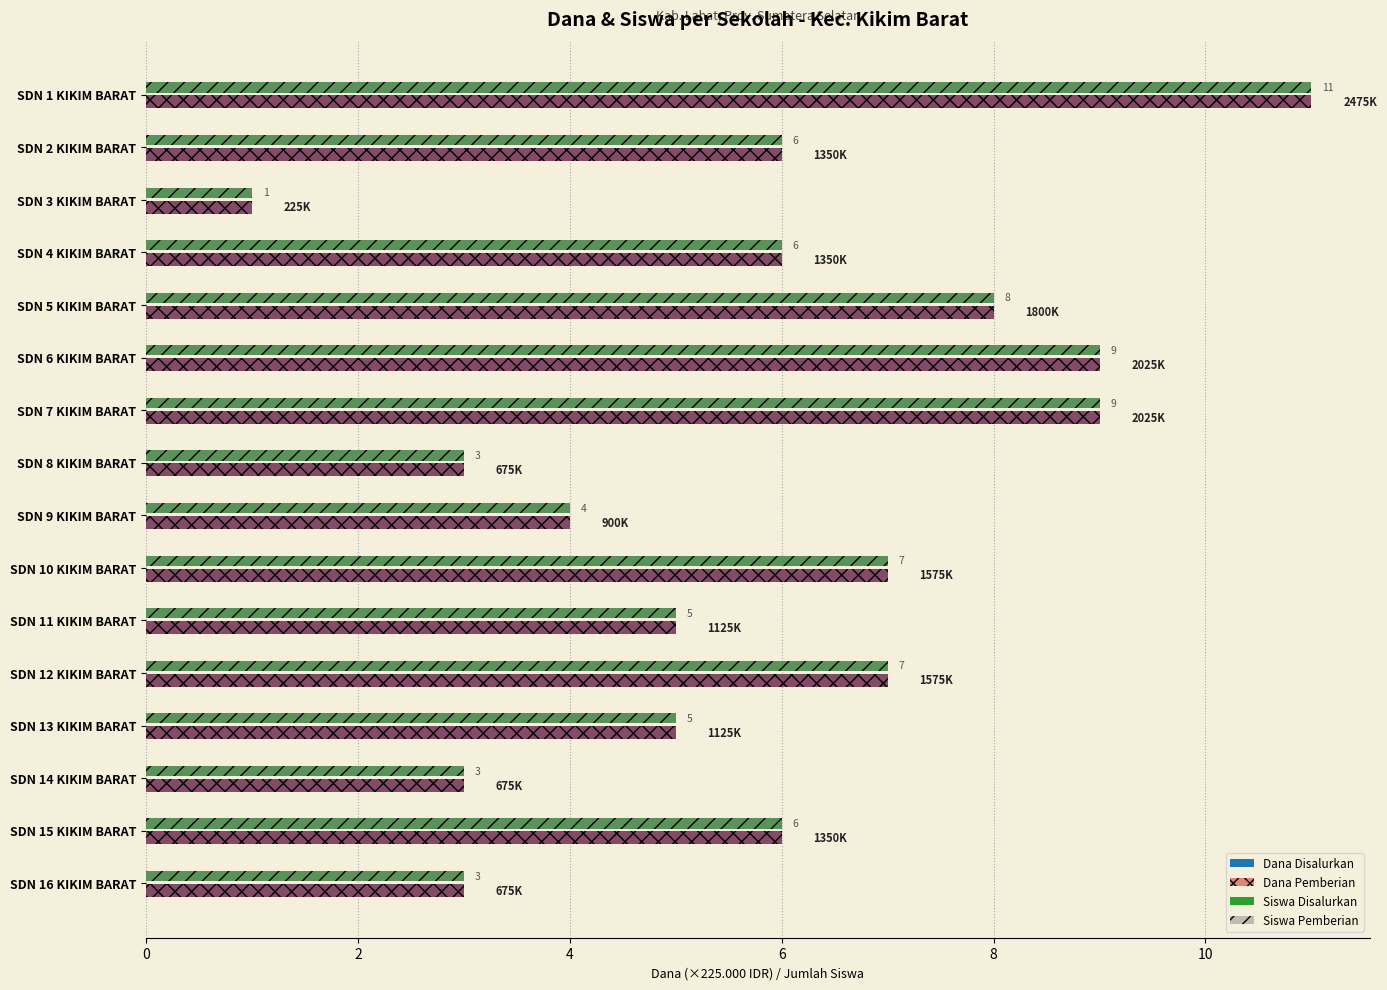

True or false: Dana Disalurkan has a value of 2 at SDN 5 KIKIM BARAT.

False